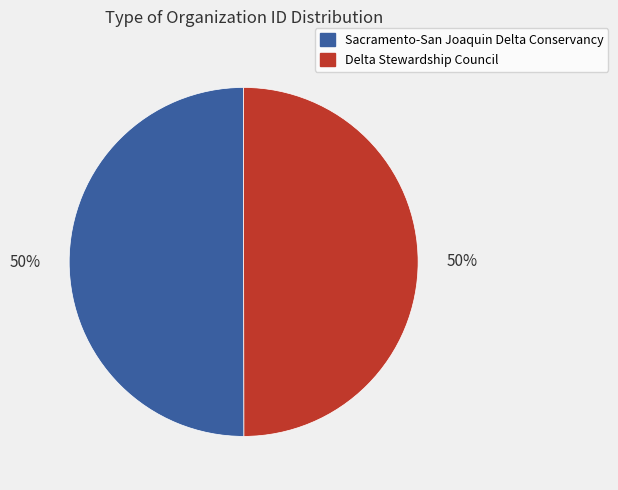

To the nearest percent, what portion does Delta Stewardship Council represent?

50%